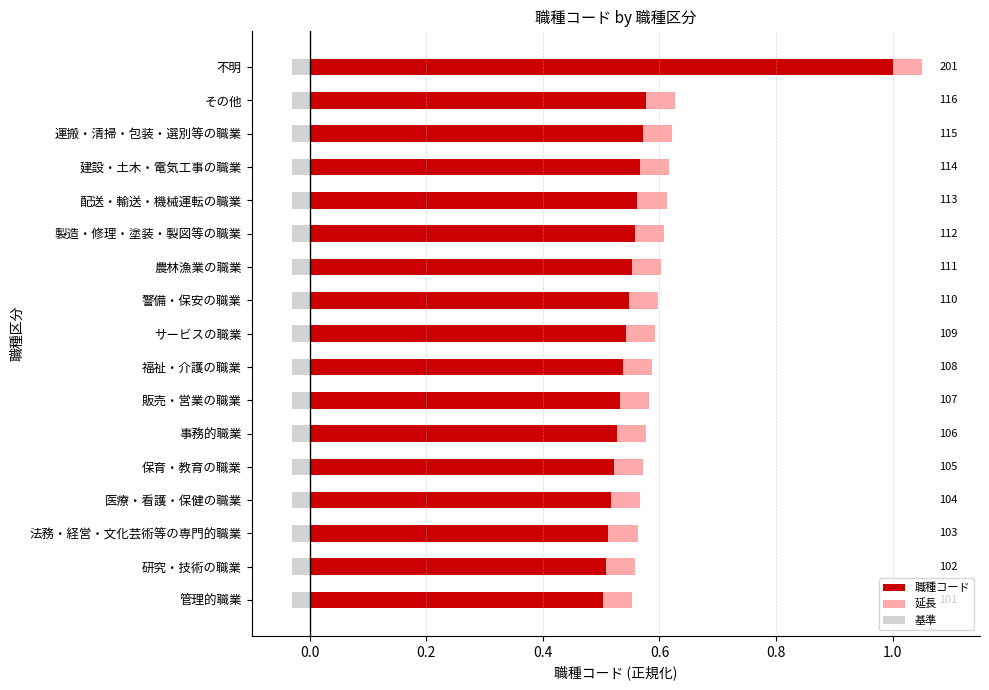

Is it true that 延長 equals 0.8 at 13?

False